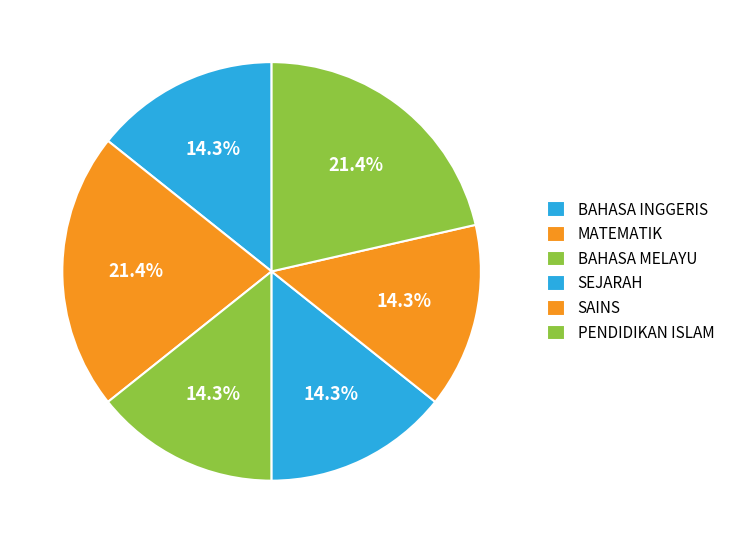

To the nearest percent, what is the difference between the SAINS and MATEMATIK slice percentages?

7%